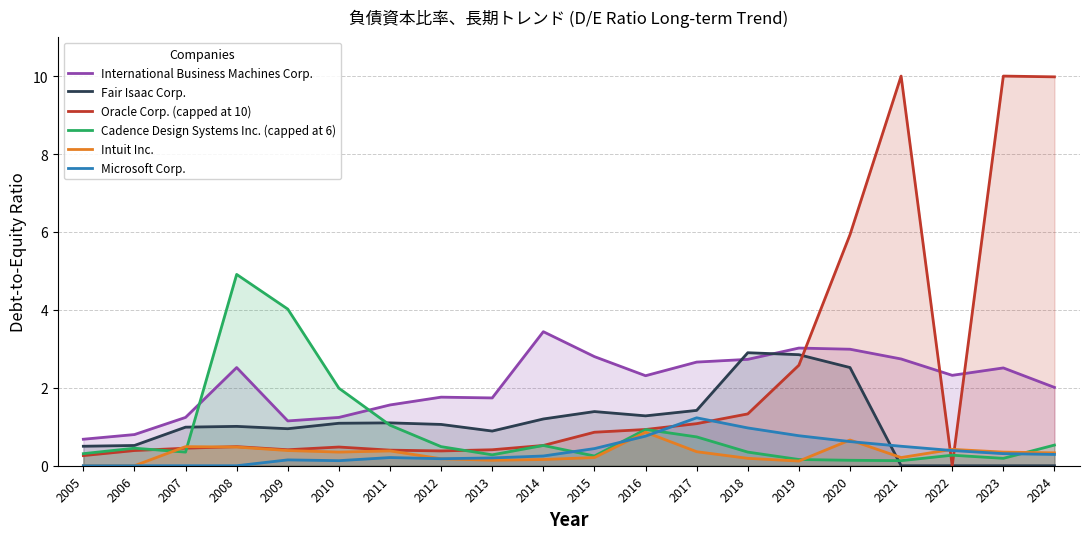

What is the sum of the Microsoft Corp. values at 2022 and 2005?

0.4